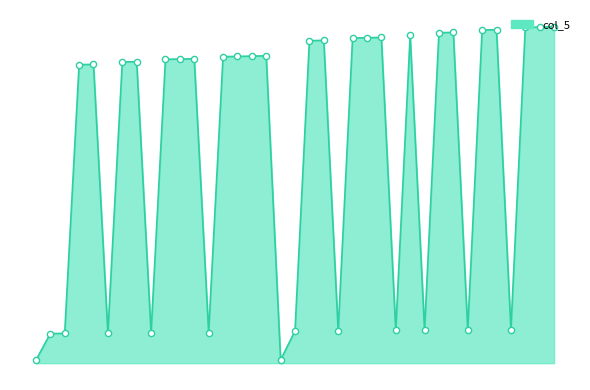

Is this an area chart (filled region under the line)?

Yes